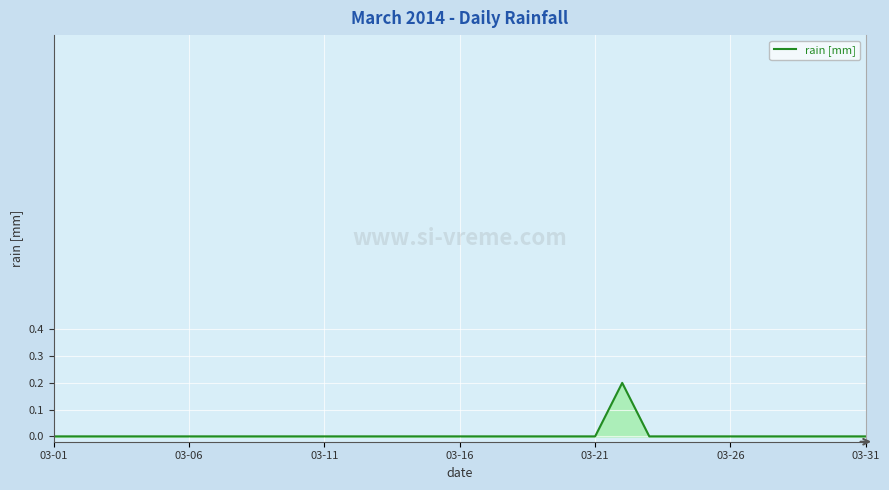

How many lines are shown in the chart?

1